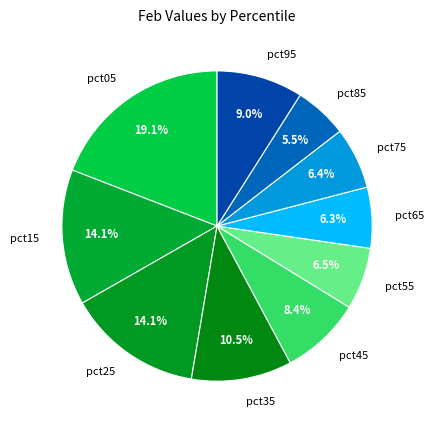

To the nearest percent, what is the difference between the largest and smallest slice percentages?

14%